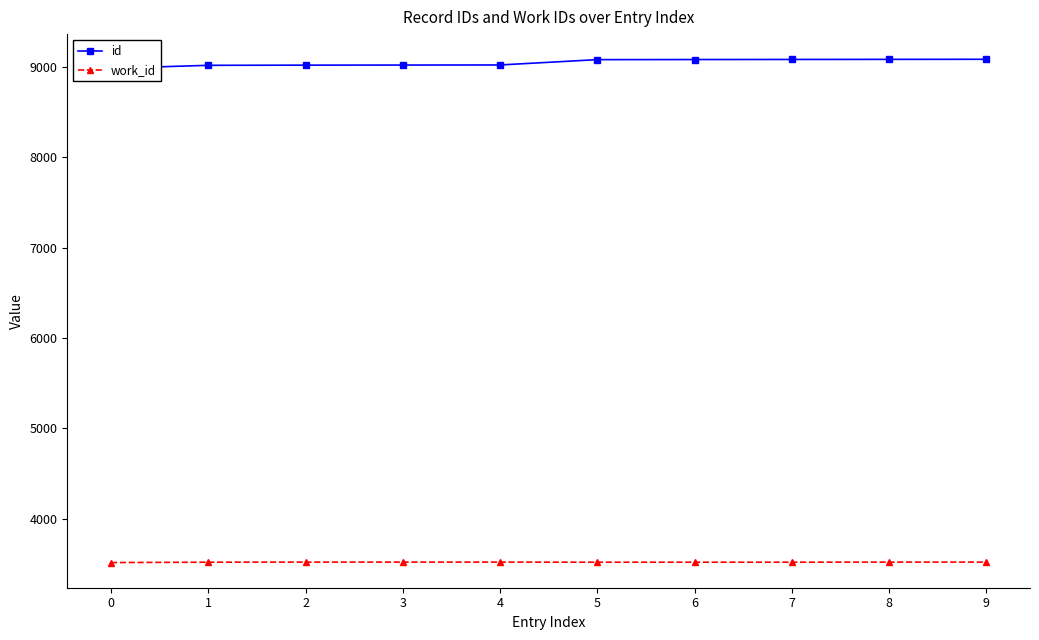

Rank the series by their maximum value, from lowest to highest.

work_id, id